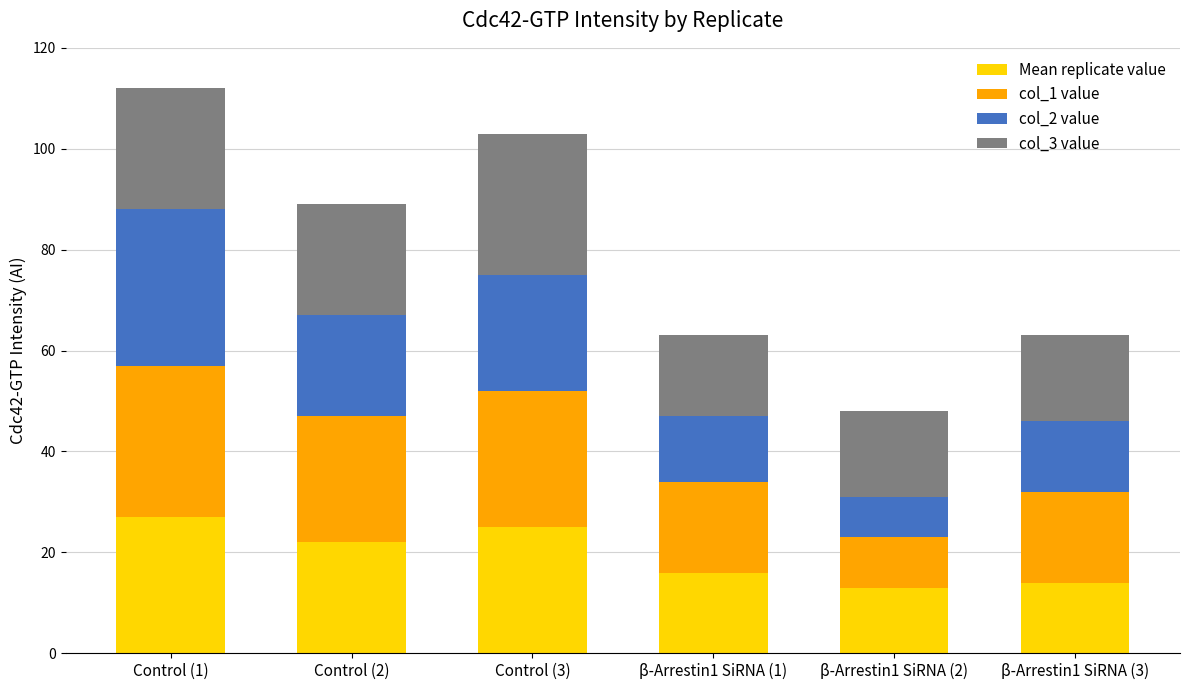

Reading left to right, list the values for the Mean replicate value series.

27	22	25	16	13	14